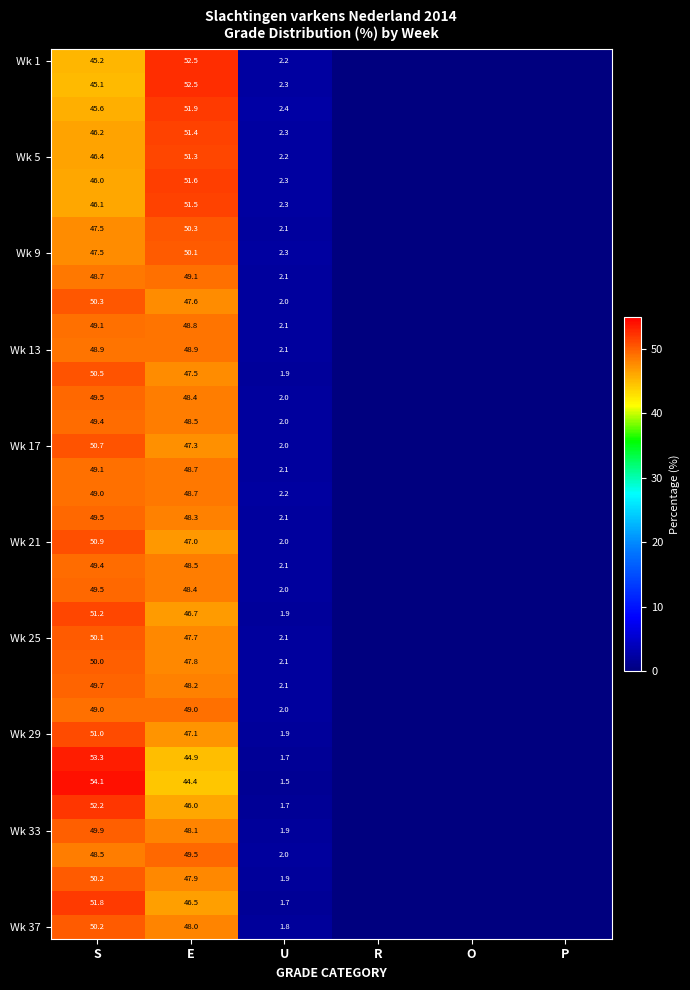

True or false: Wk 37 has a value of 48.0 at E.

True